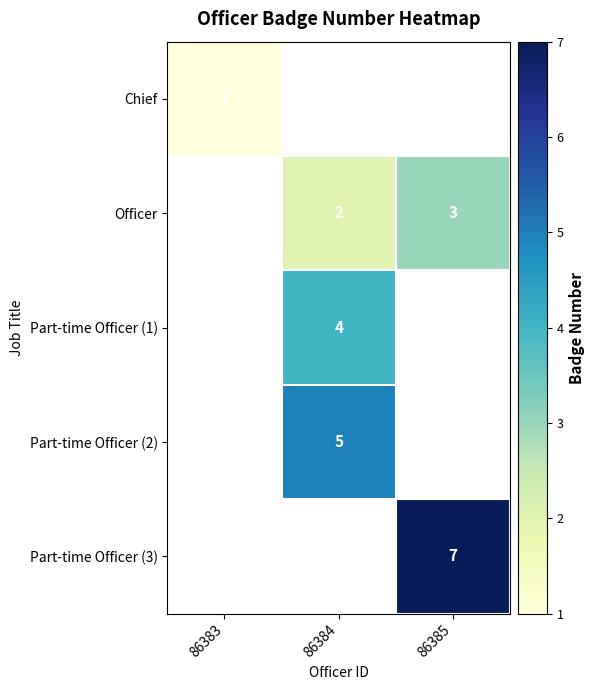

Which series has the widest spread of values?

Chief